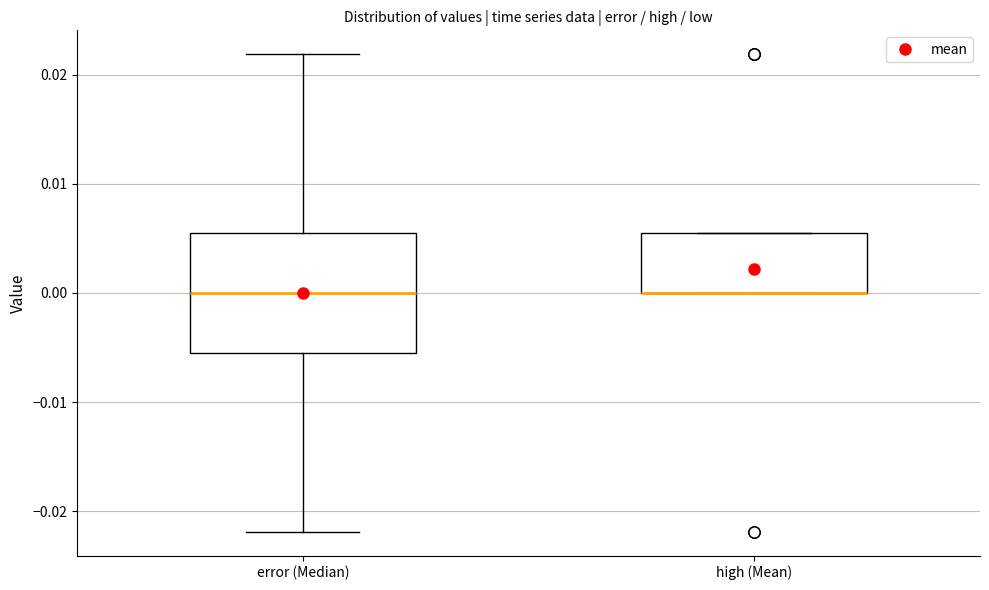

Reading left to right, transcribe this box plot: for each box, give where its median line is, the range the box spans, and where its two whiskers end, as read against the y-axis. The values are not printed on the chart, so give them approximately, as read against the axis.

error (Median): median 0.000, box -0.005 to 0.005, whiskers -0.022 to 0.022
high (Mean): median 0.000 (drawn on the box's lower edge), box 0.000 to 0.005, whiskers 0.000 to 0.005